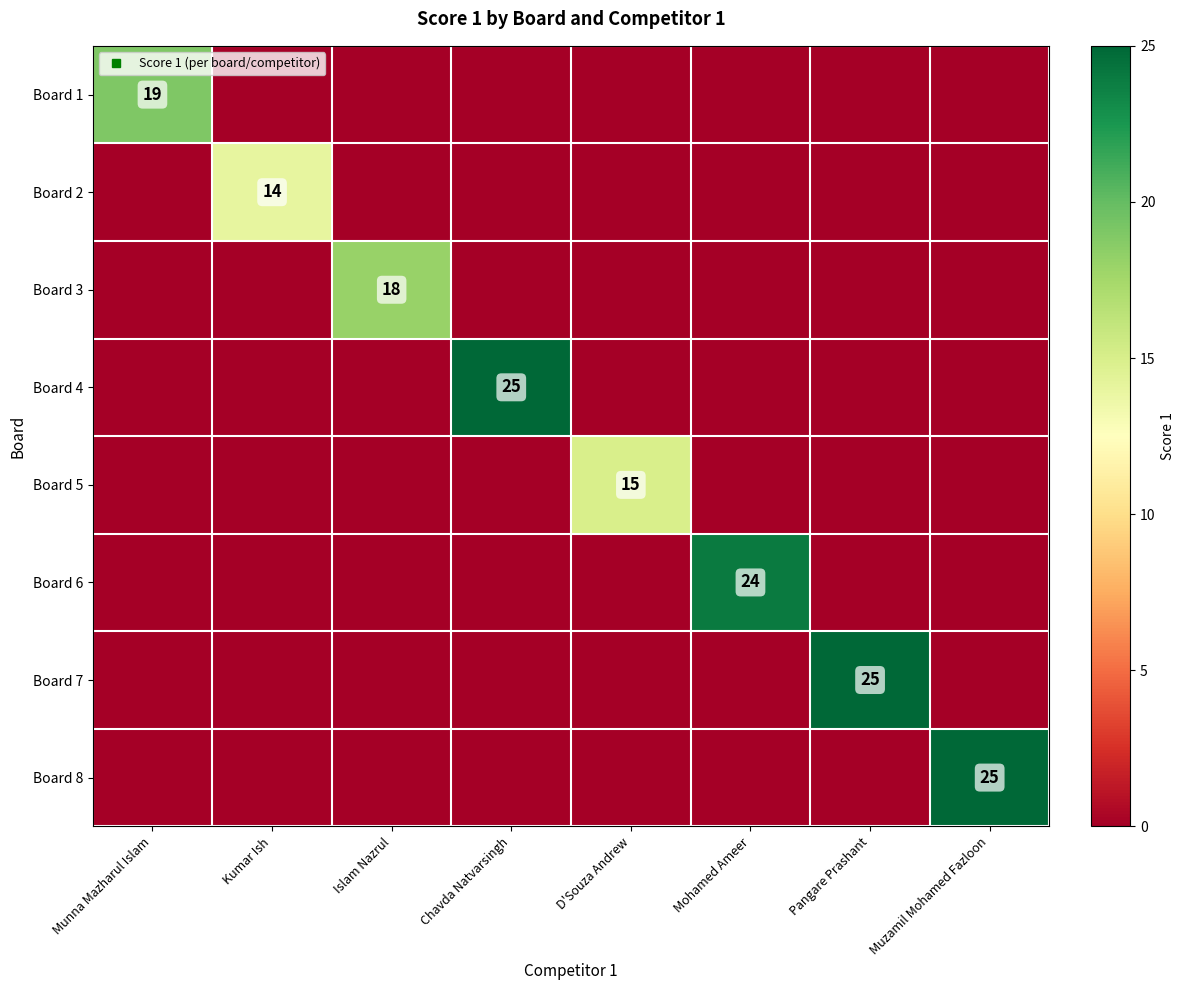

Between Islam Nazrul and Pangare Prashant, which series saw the biggest shift?

Board 7